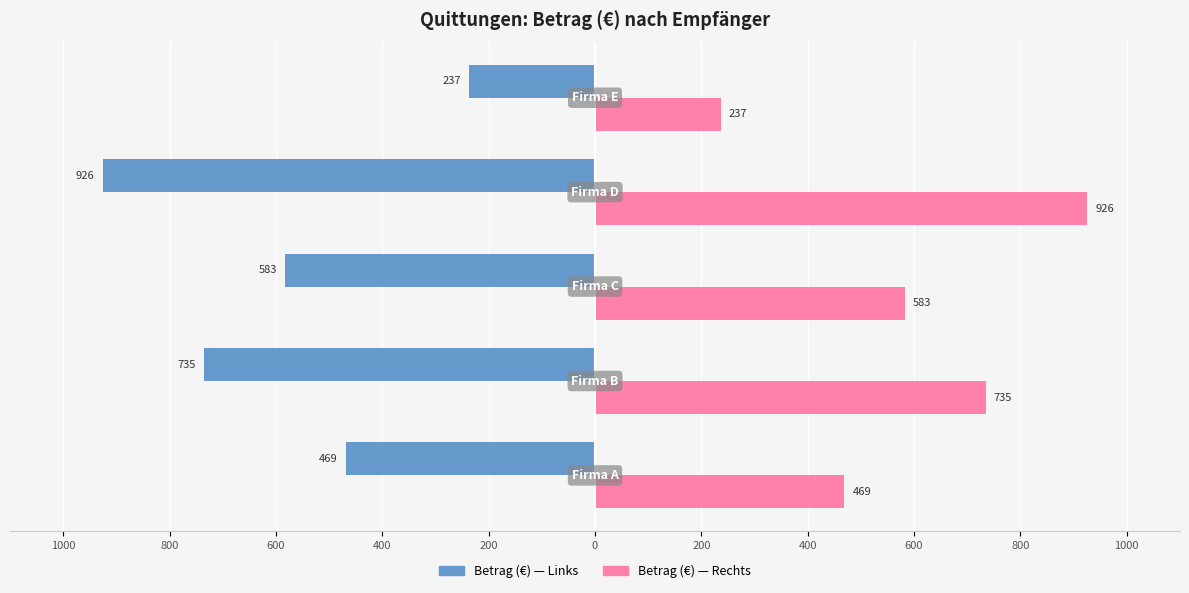

How many distinct data groups are displayed?

2